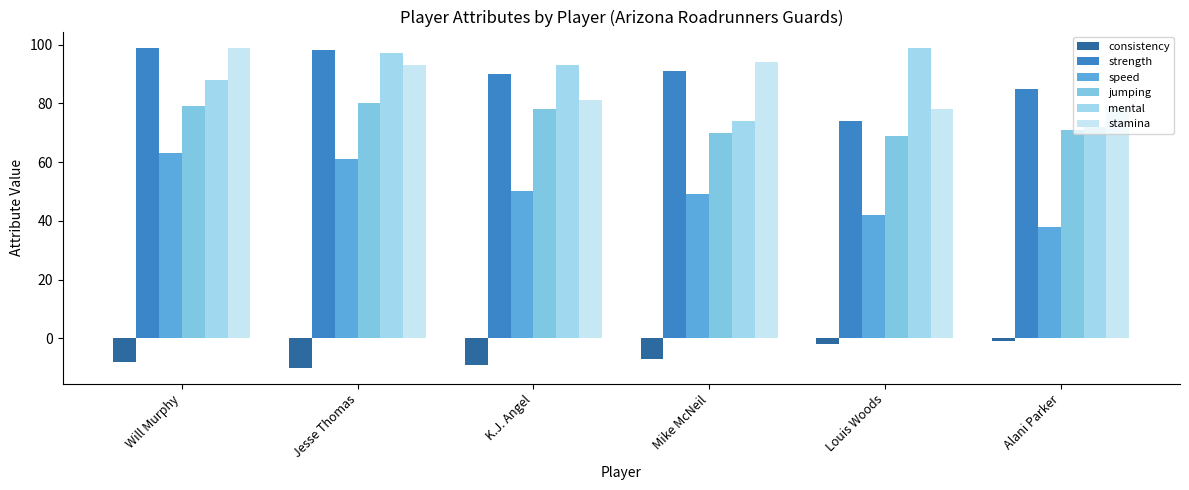

How many bars are there in total?

36